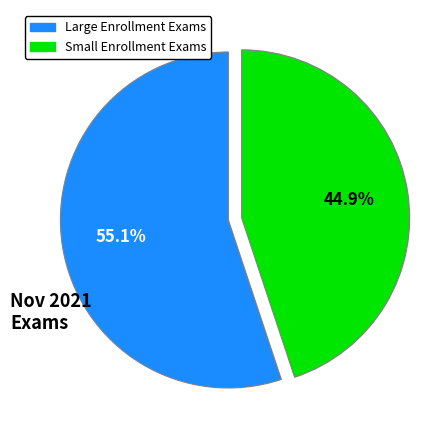

Is there a majority slice in this chart?

Yes